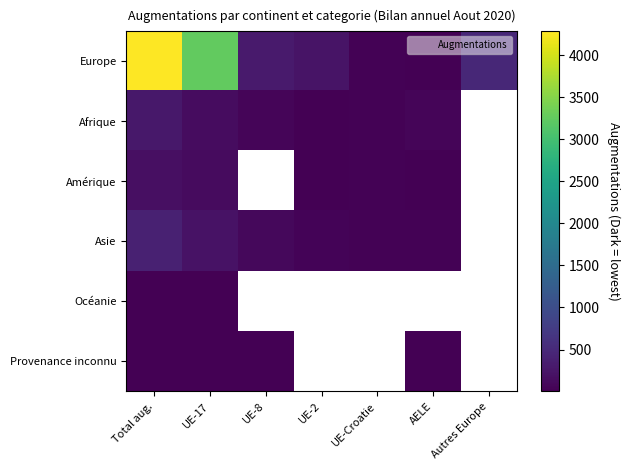

Where is Afrique nearest to the value 147?

UE-17